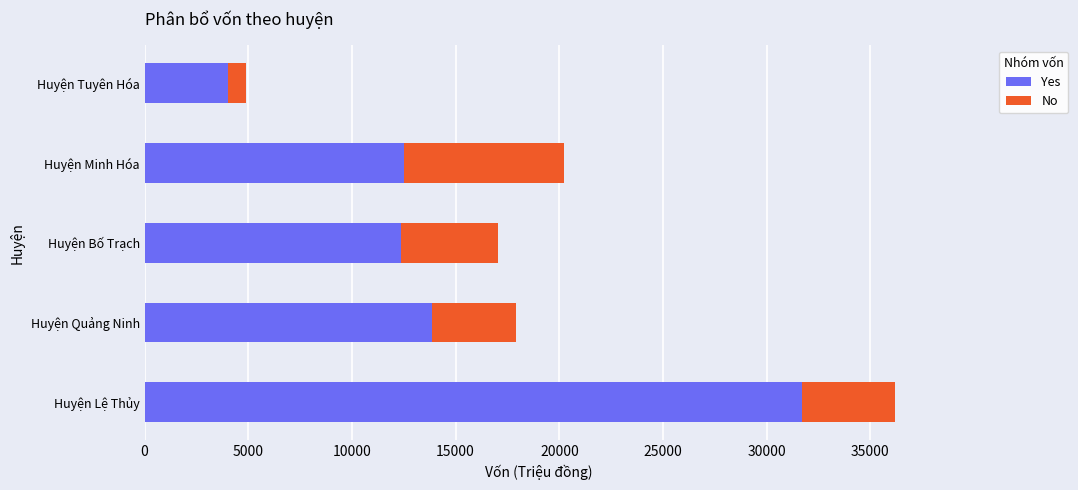

Count the number of categories in the chart.

5